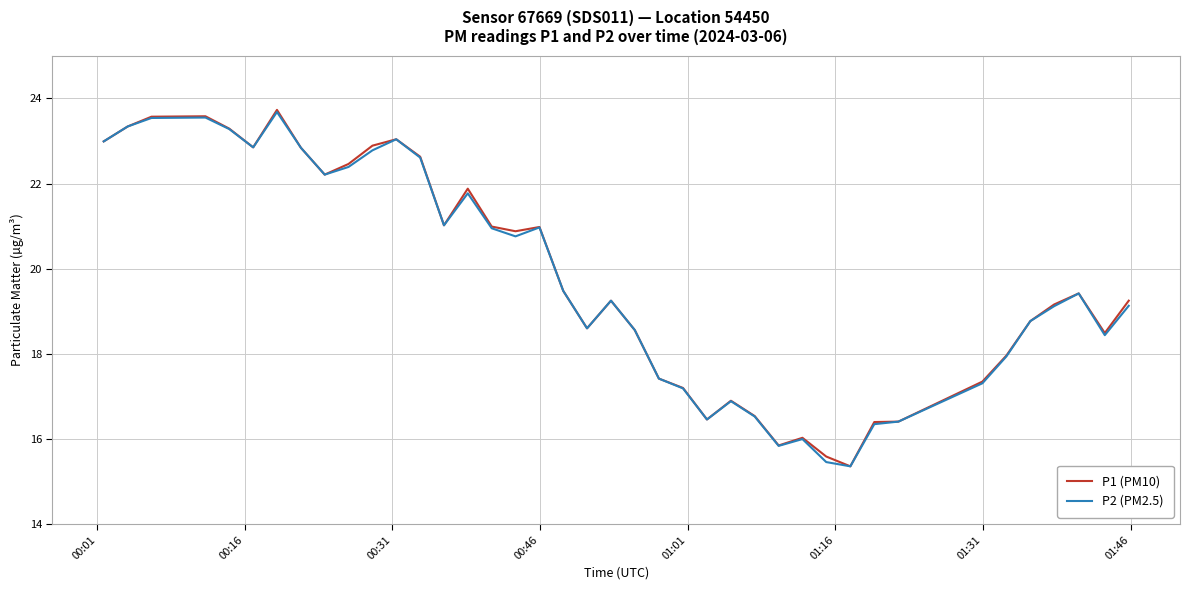

What is the maximum value shown in the chart?

23.7